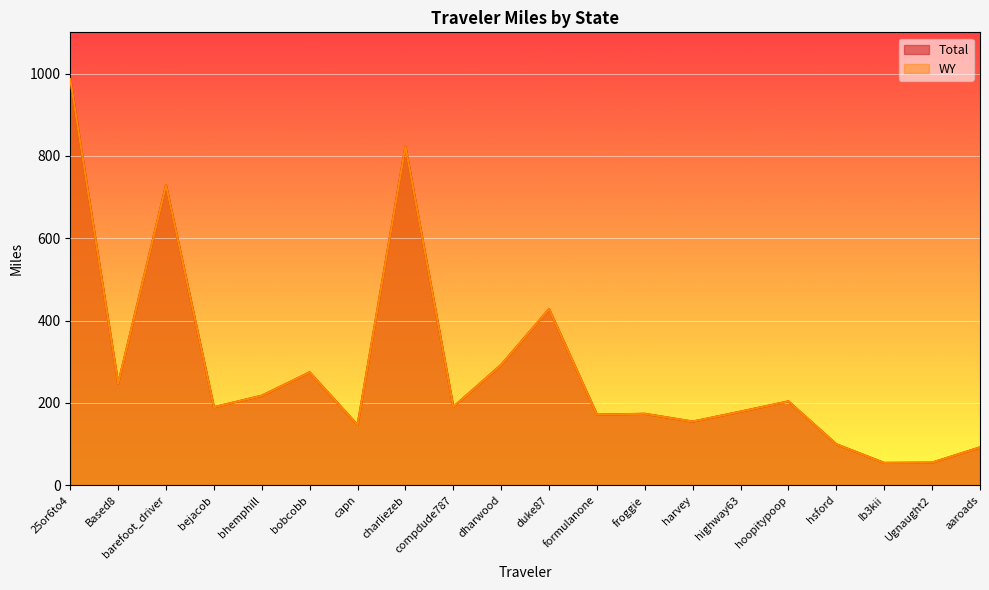

How many data points in WY are less than 190?

10